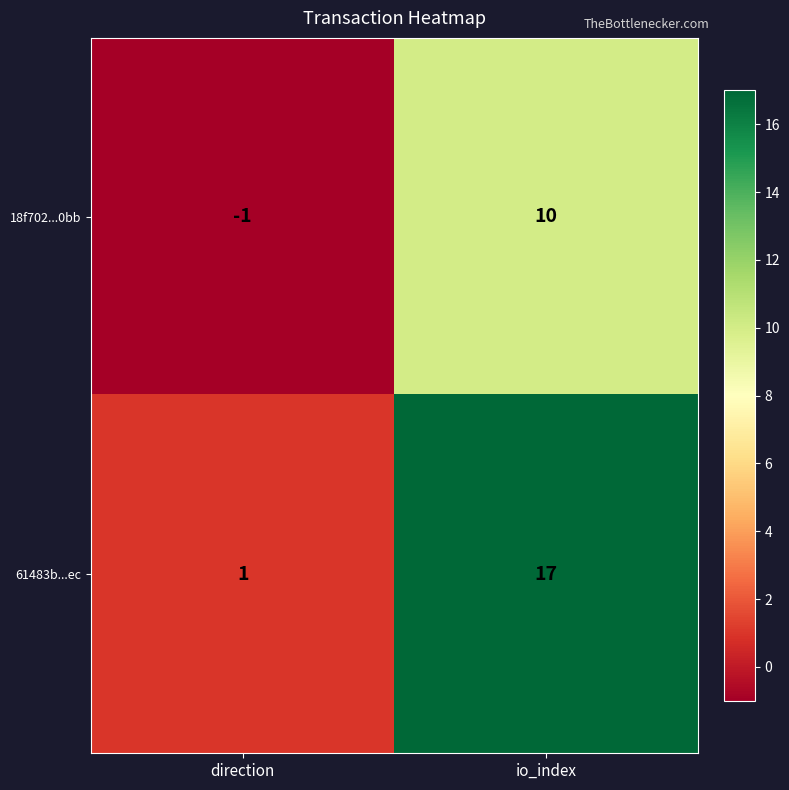

Which series has the largest range (max minus min)?

61483b...ec